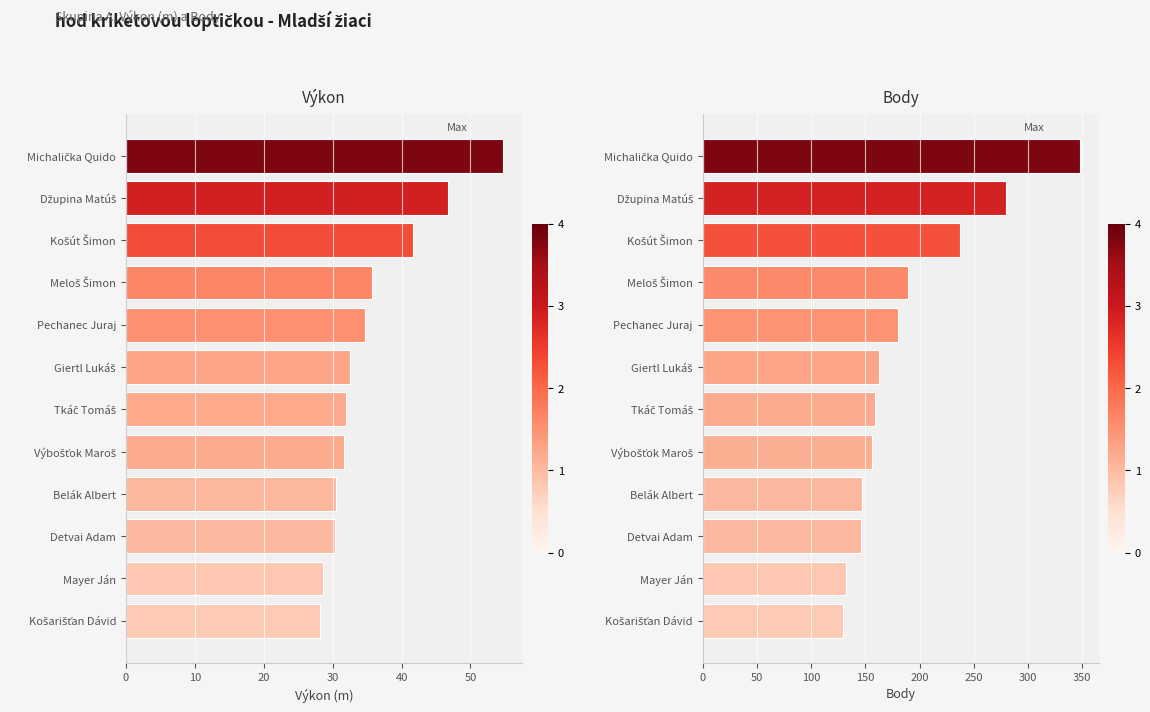

Rank the series by their maximum value, from lowest to highest.

Výkon, Body